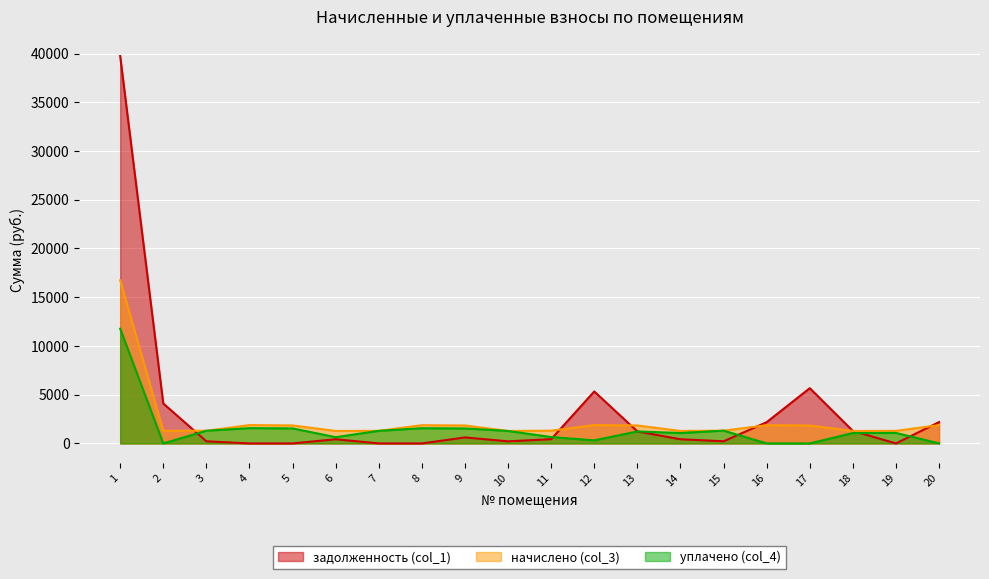

How many lines are shown in the chart?

3